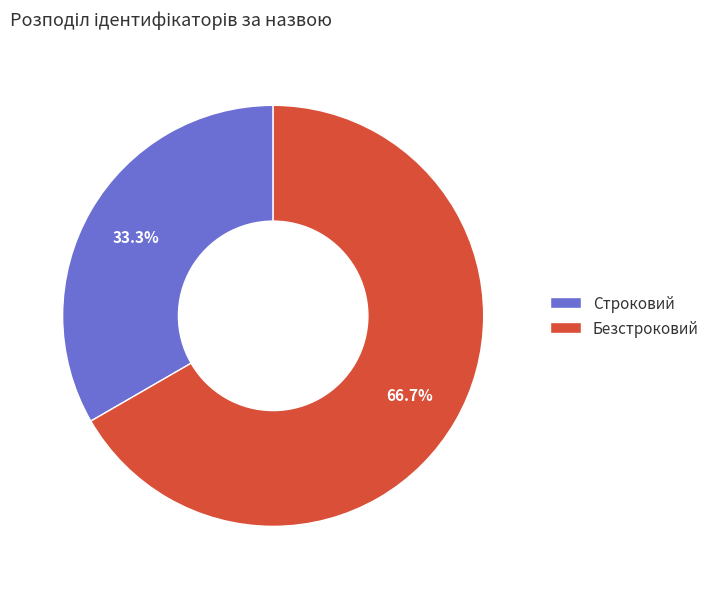

To the nearest percent, what is the difference between the Безстроковий and Строковий slice percentages?

33%